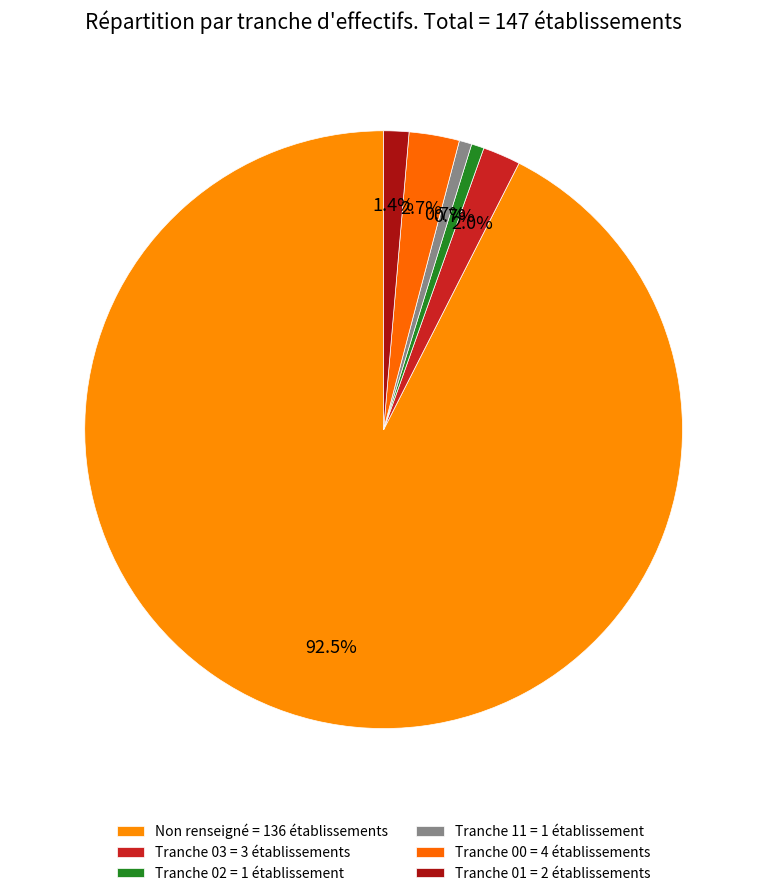

How many slices are in this pie chart?

6